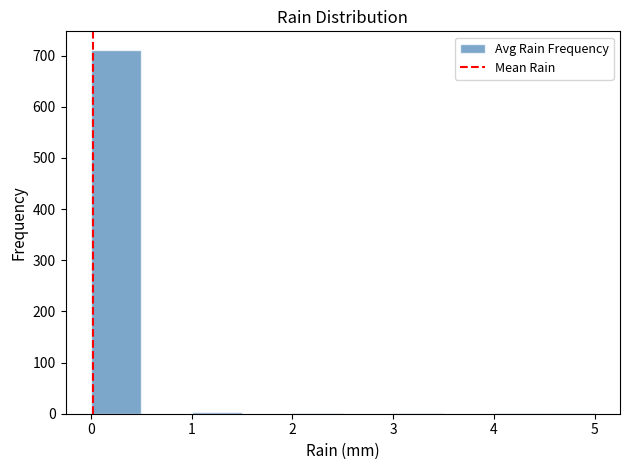

How tall is the bar that spans 0.0 to 0.5 on the x-axis? The values are not printed on the chart, so give them approximately, as read against the axis.

710